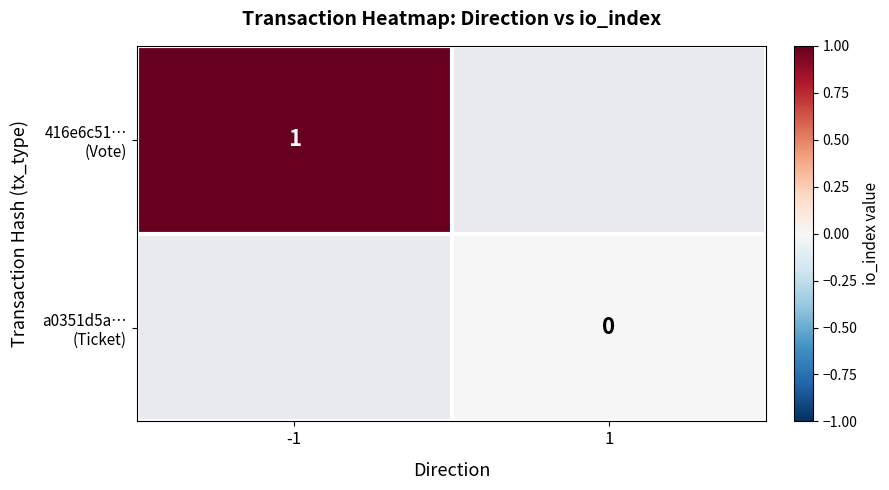

Is the value of 416e6c51… (Vote) at -1 greater than the value of a0351d5a… (Ticket) at -1?

No